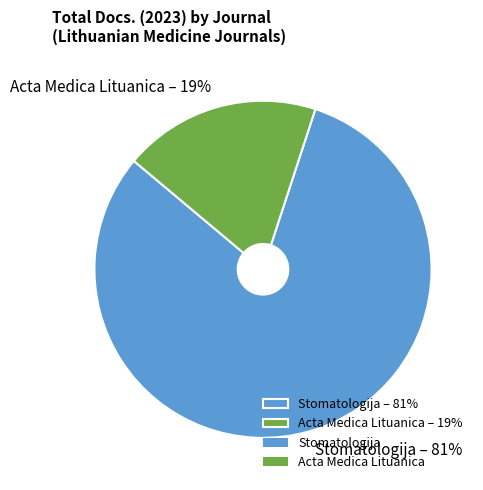

Count the number of slices in the pie.

2